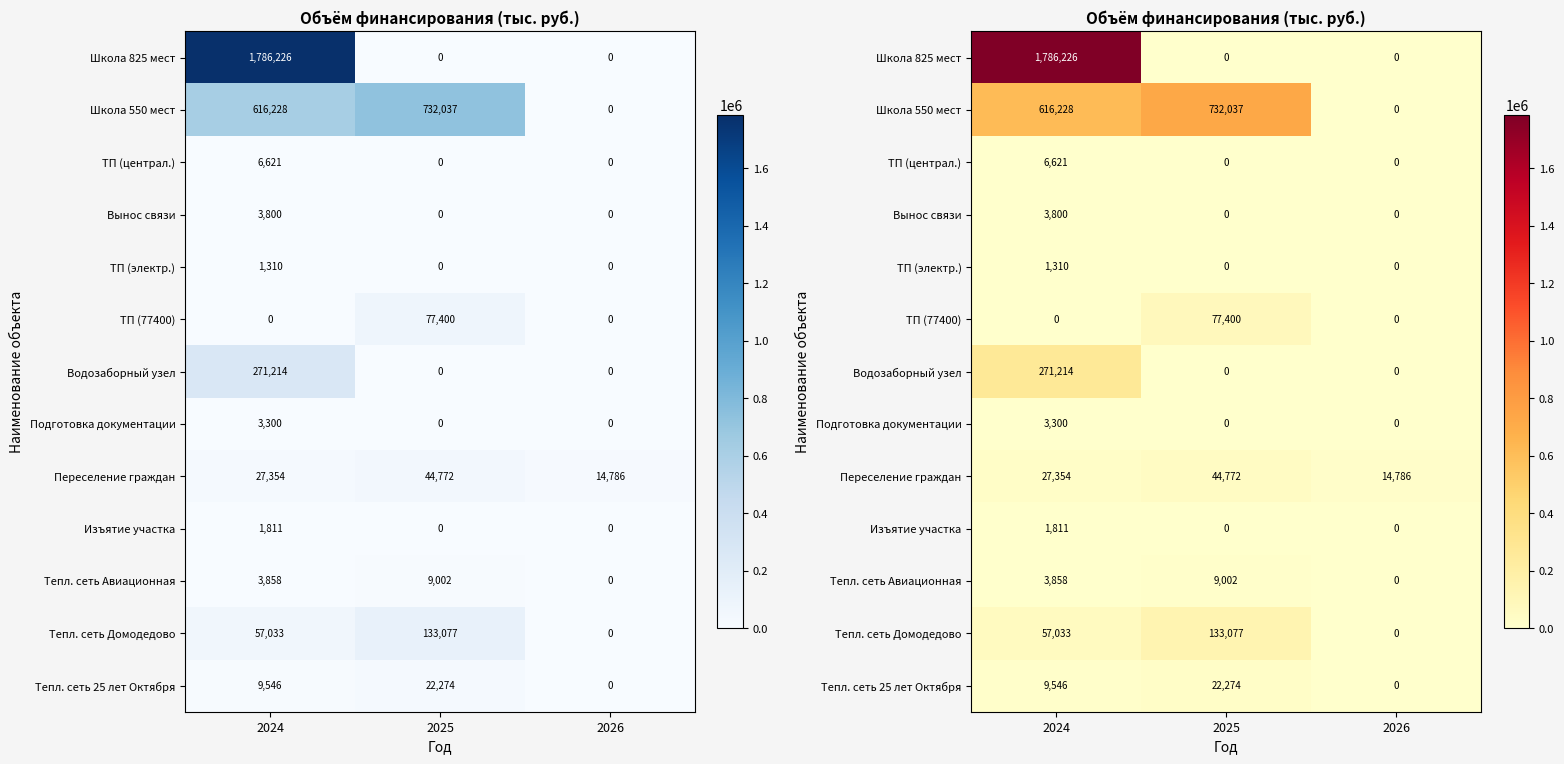

Which series has the widest spread of values?

Школа 825 мест